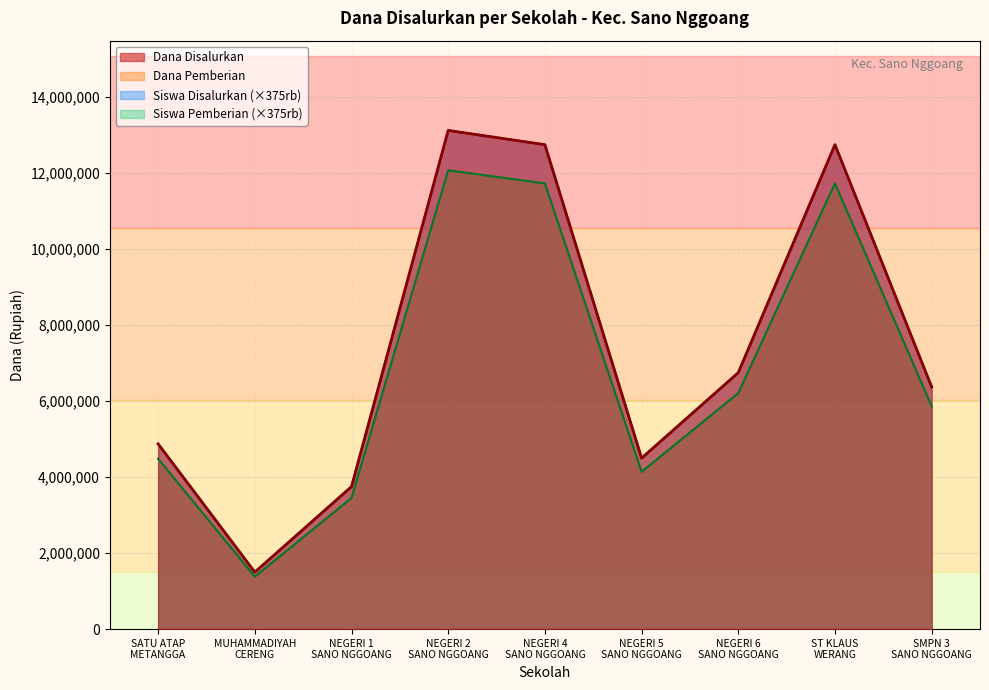

Does the chart have visible grid lines?

Yes